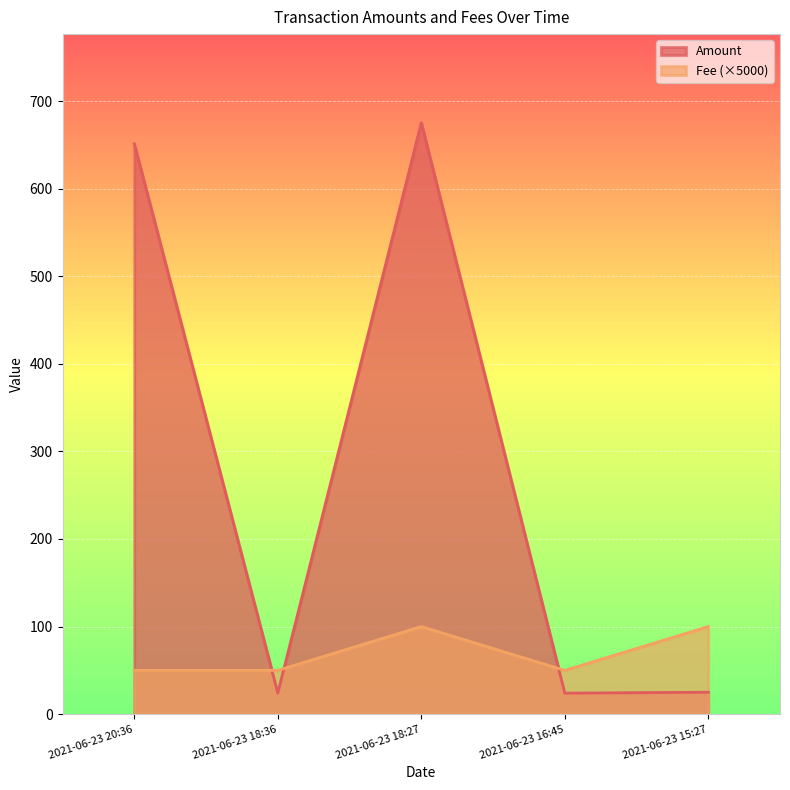

True or false: Amount has more than 1 interior local peaks.

False